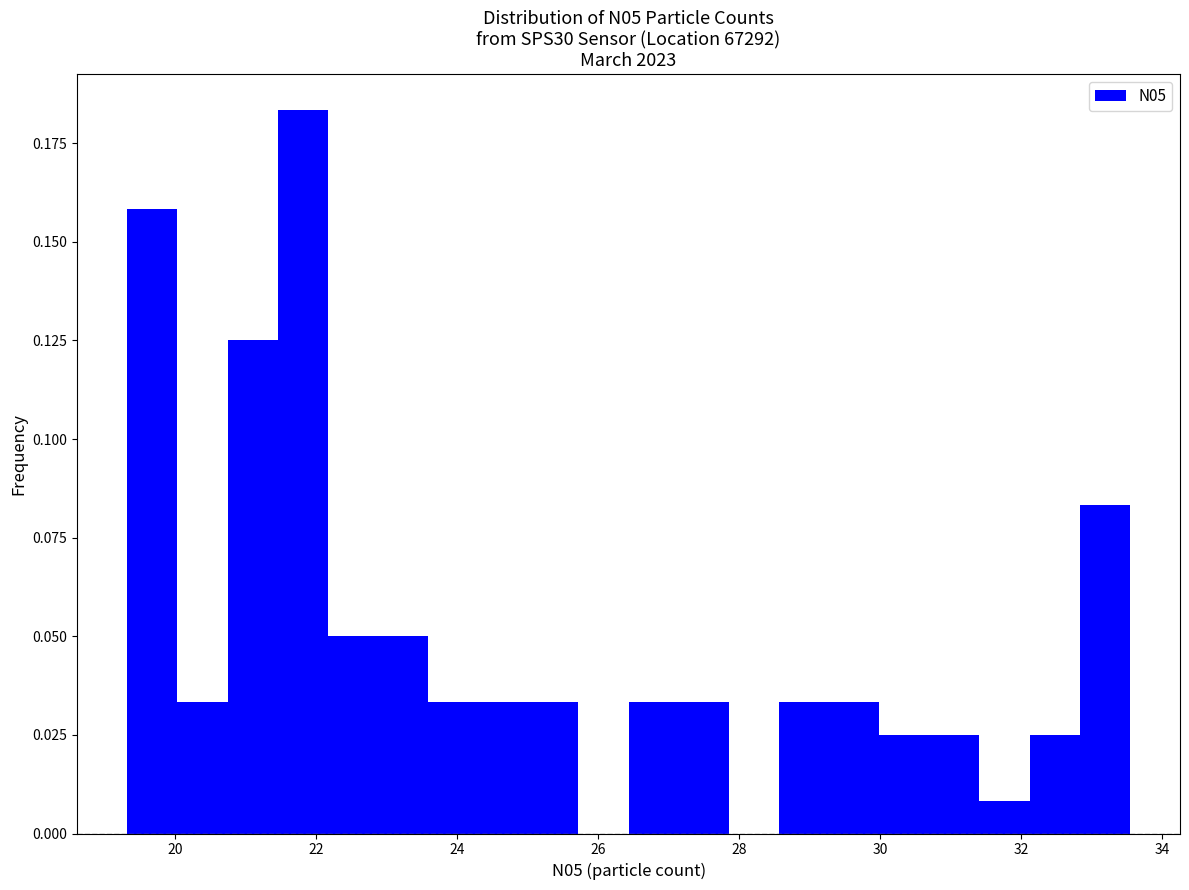

Read against the x-axis, roughly where is the centre of the tallest bar?

21.8